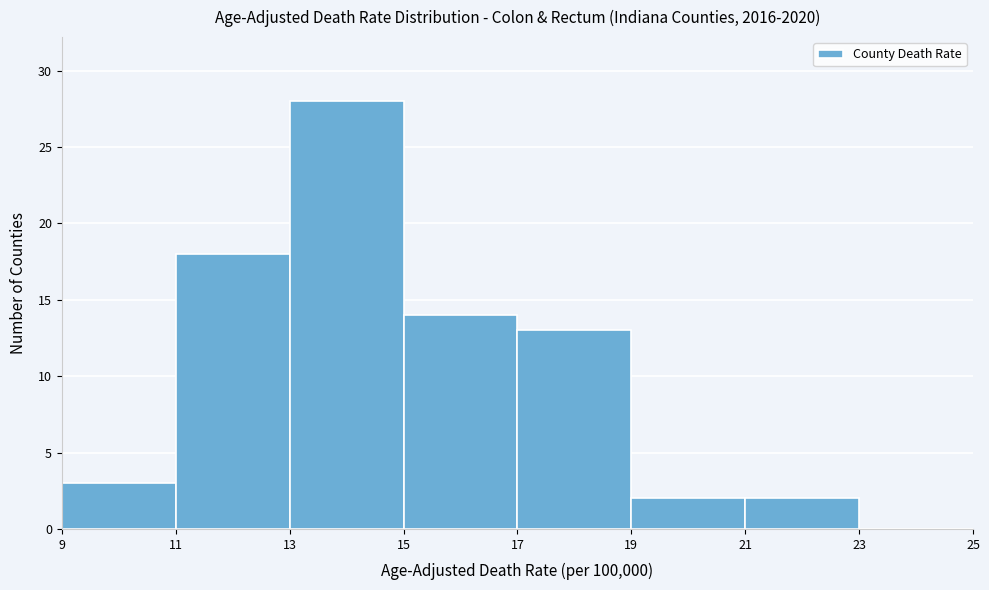

Reading left to right, list every bar in this chart as the range it spans on the x-axis followed by its height. The values are not printed on the chart, so give them approximately, as read against the axis.

9 to 11: 3
11 to 13: 18
13 to 15: 28
15 to 17: 14
17 to 19: 13
19 to 21: 2
21 to 23: 2
23 to 25: 0